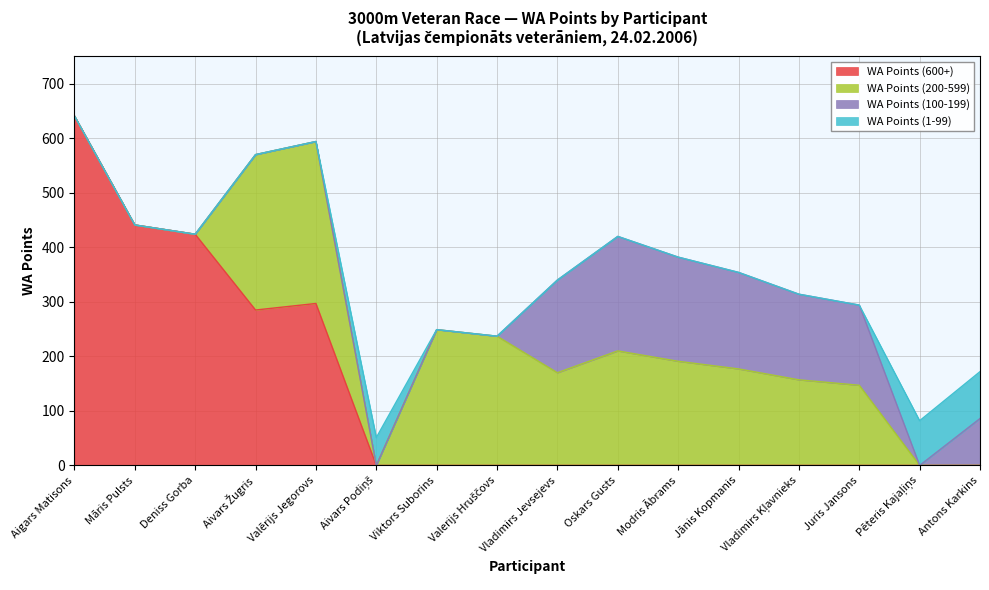

How many data points in WA Points (1-99) are above 0?

3